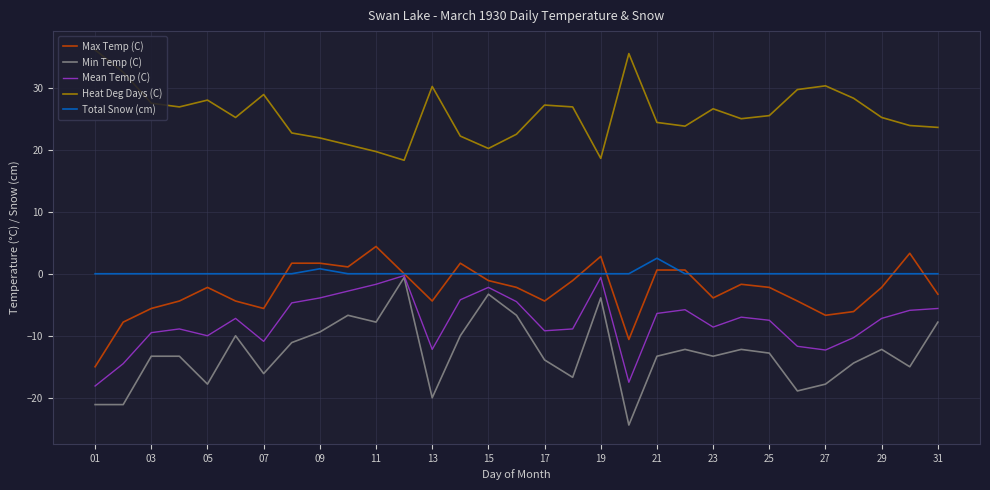

What are all the series names shown in the legend?

Max Temp (C), Min Temp (C), Mean Temp (C), Heat Deg Days (C), Total Snow (cm)